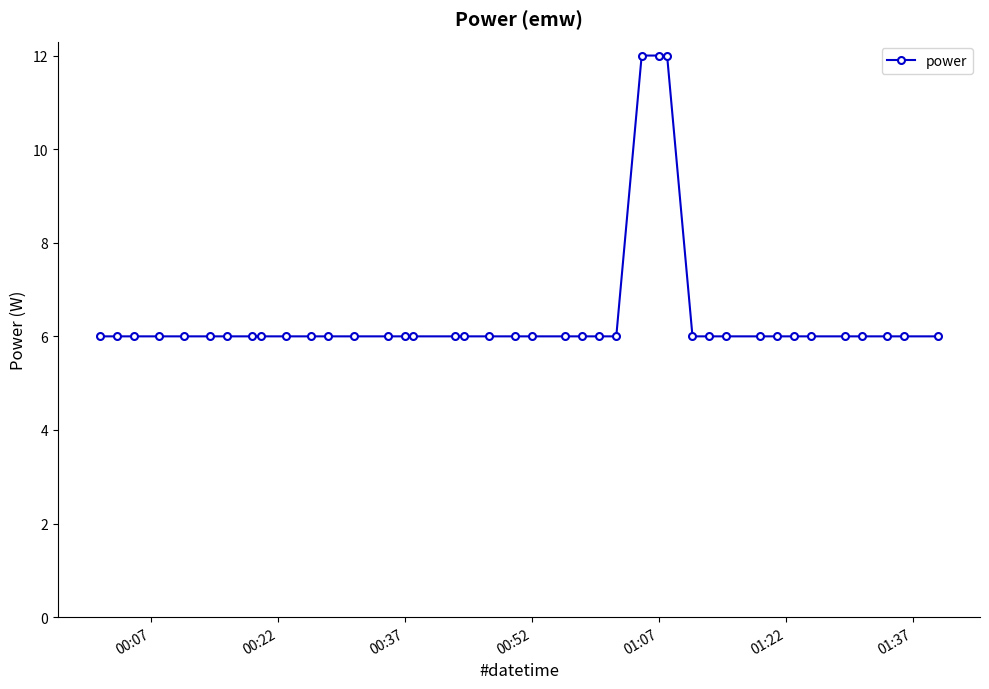

What is the minimum value shown in the chart?

6